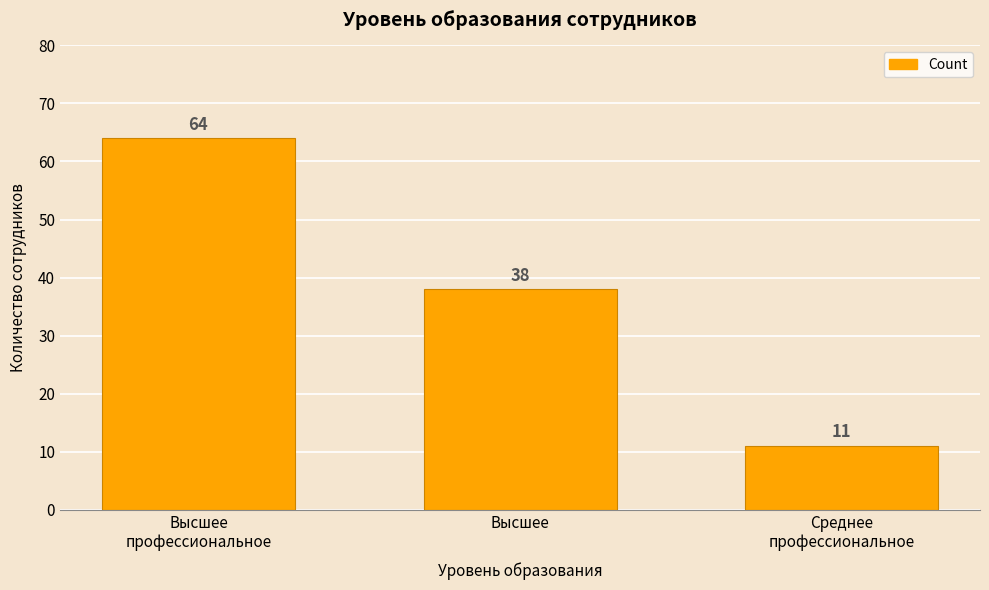

Rank the categories by value from highest to lowest.

Высшее
профессиональное, Высшее, Среднее
профессиональное